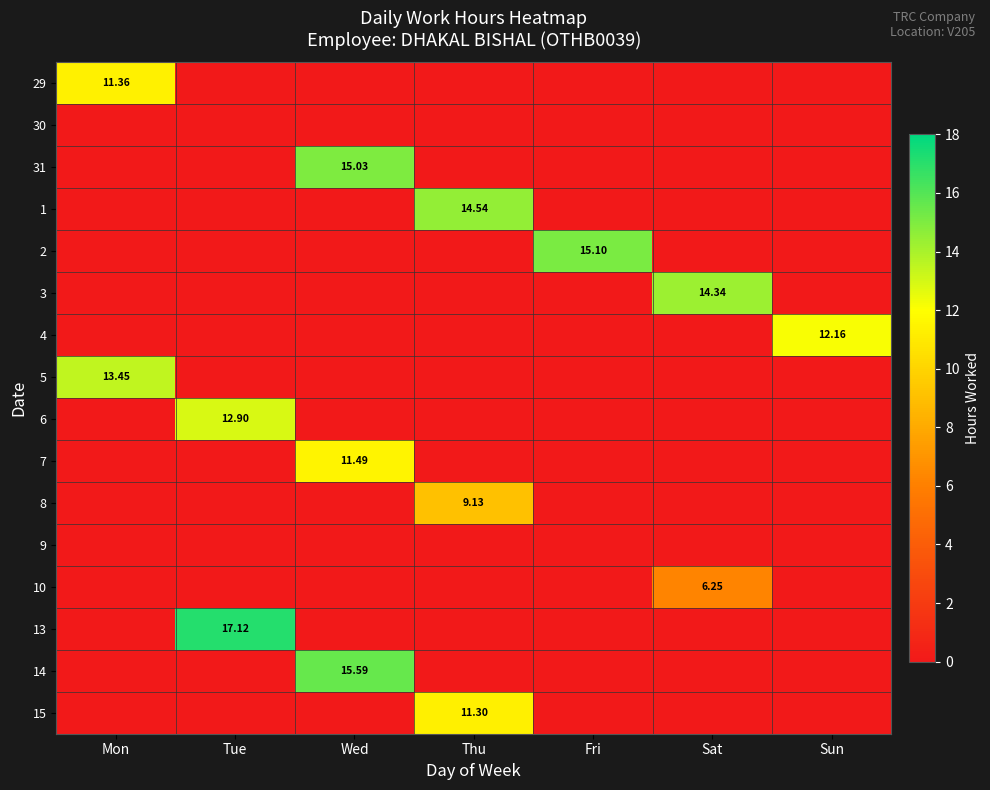

List the series in order of their peak value, lowest first.

30, 9, 10, 8, 15, 29, 7, 4, 6, 5, 3, 1, 31, 2, 14, 13